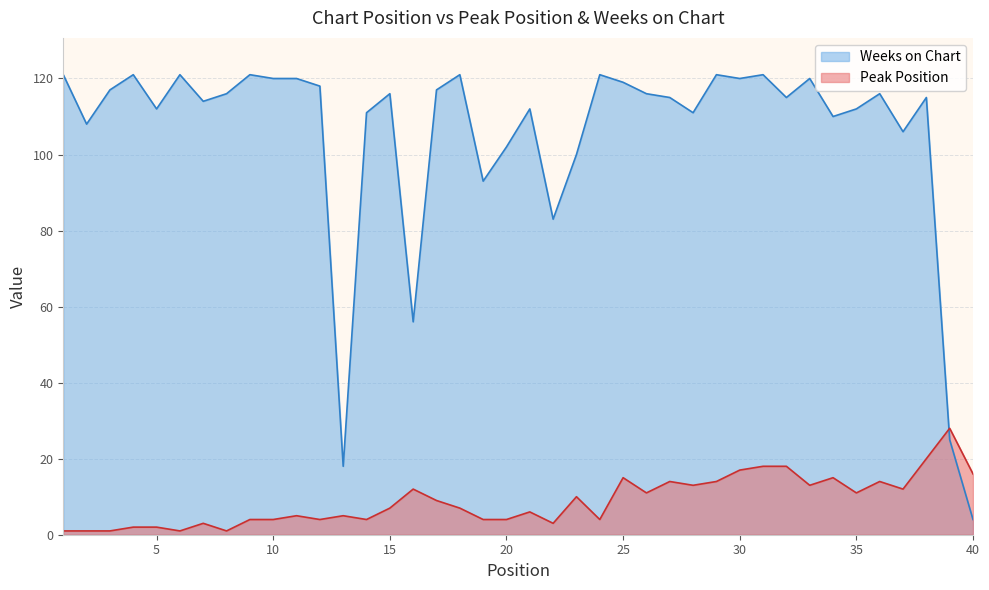

Which series ends up on top after the final intersection of Weeks on Chart and Peak Position?

Peak Position